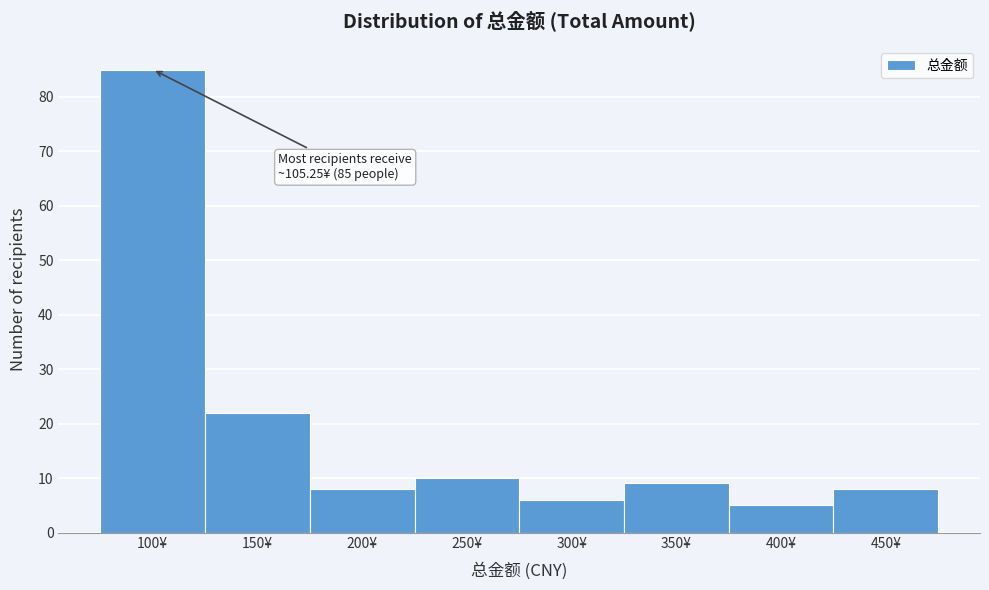

Reading left to right, transcribe all the data shown in this chart.

85	22	8	10	6	9	5	8